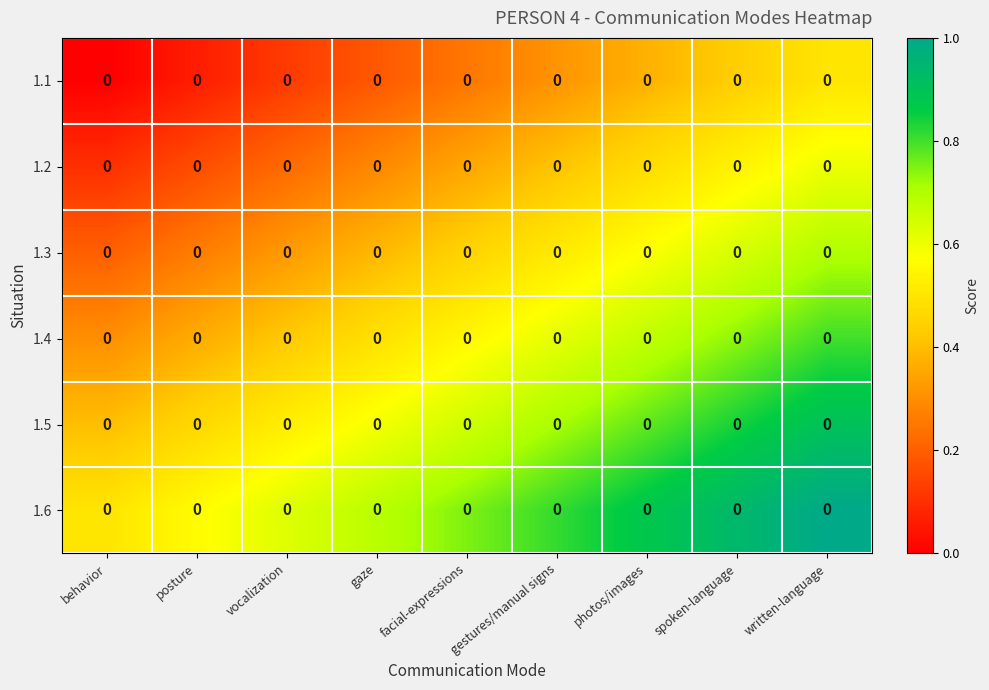

Which series has the largest total across all categories?

1.6